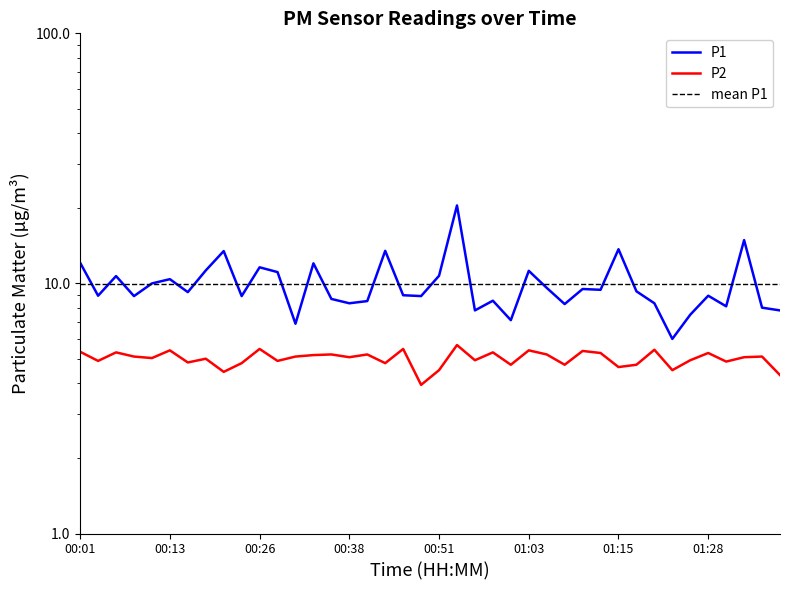

Reading right to left, extract all data points from this chart.

P1: 7.8	8.0	14.9	8.1	8.9	7.5	6.0	8.3	9.3	13.7	9.4	9.5	8.3	9.6	11.2	7.1	8.5	7.8	20.5	10.7	8.9	9.0	13.5	8.5	8.3	8.7	12.0	6.9	11.1	11.6	8.9	13.5	11.3	9.2	10.4	10.0	8.9	10.7	8.9	12.1
P2: 4.3	5.1	5.1	4.9	5.3	4.9	4.5	5.4	4.7	4.6	5.3	5.4	4.7	5.2	5.4	4.7	5.3	4.9	5.7	4.5	3.9	5.5	4.8	5.2	5.1	5.2	5.2	5.1	4.9	5.5	4.8	4.4	5.0	4.8	5.4	5.0	5.1	5.3	4.9	5.3